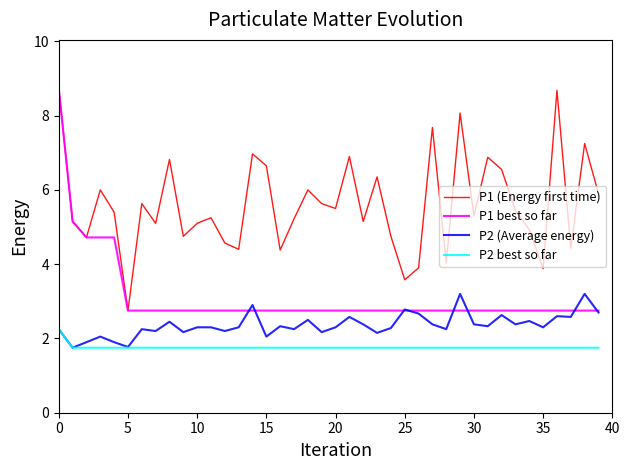

What is the average value of the P1 best so far series?

3.1